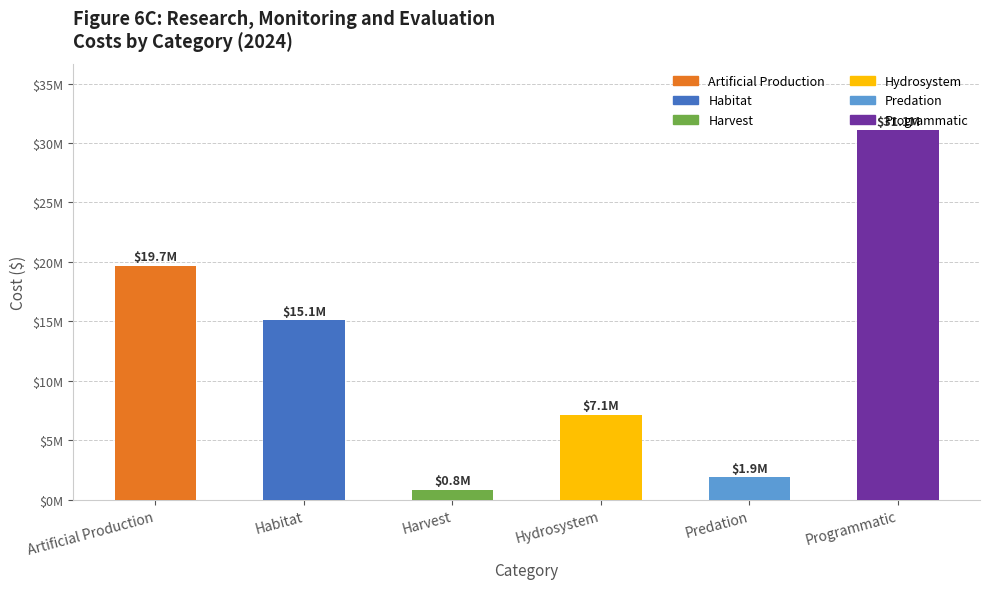

What position from the left is Artificial Production?

1